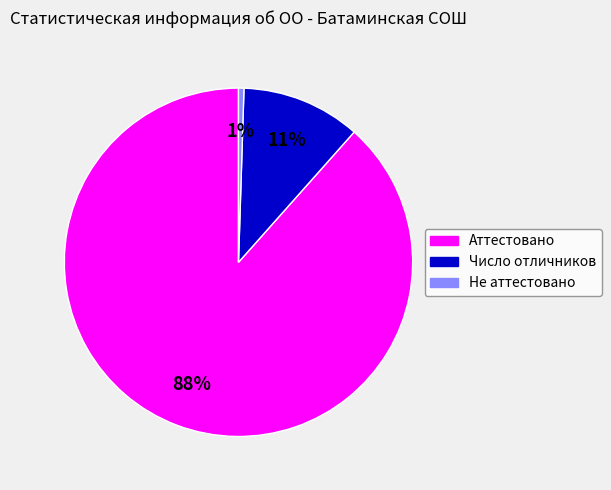

Which category has the smallest portion of the pie?

Не аттестовано